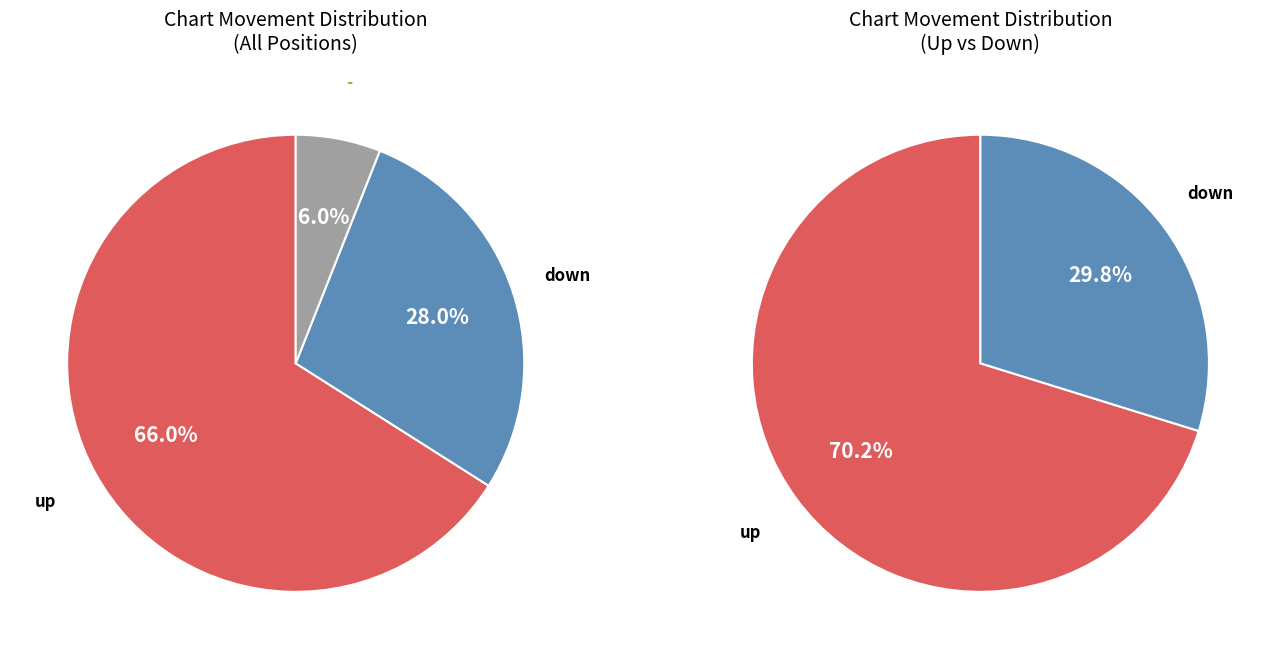

What is the largest slice in the pie chart?

up